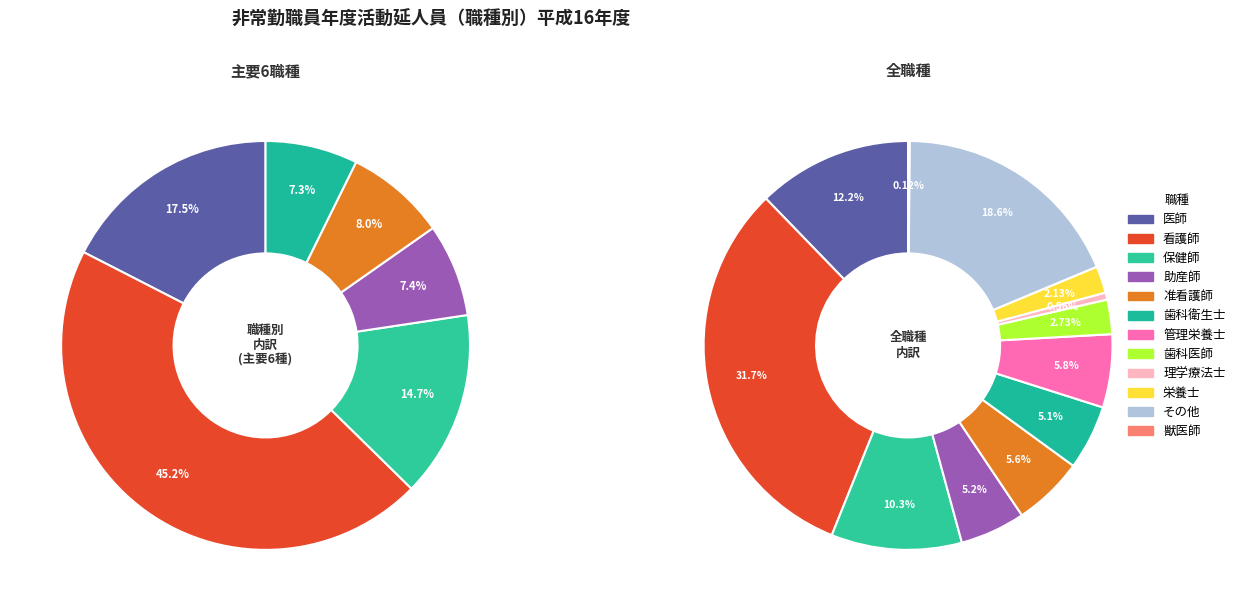

To the nearest percent, what is the difference between the largest and smallest slice percentages?

32%